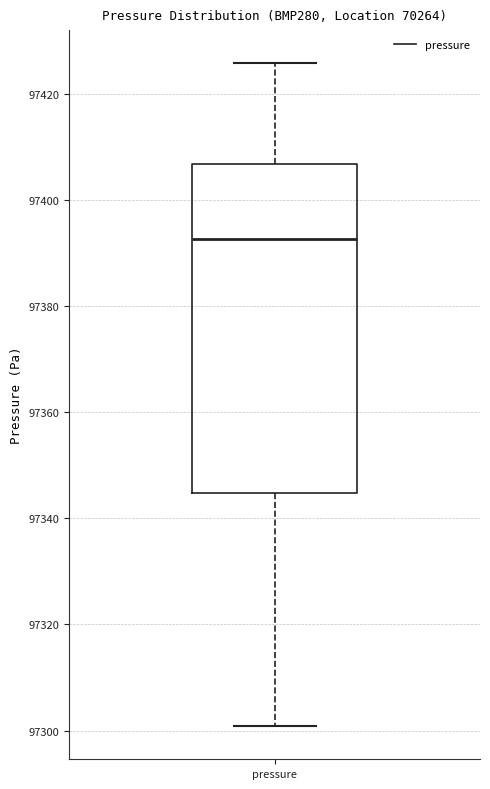

Transcribe this box plot: give where the median line is, the range the box spans, and where the two whiskers end, as read against the y-axis. The values are not printed on the chart, so give them approximately, as read against the axis.

median 97392, box 97344 to 97406, whiskers 97300 to 97426